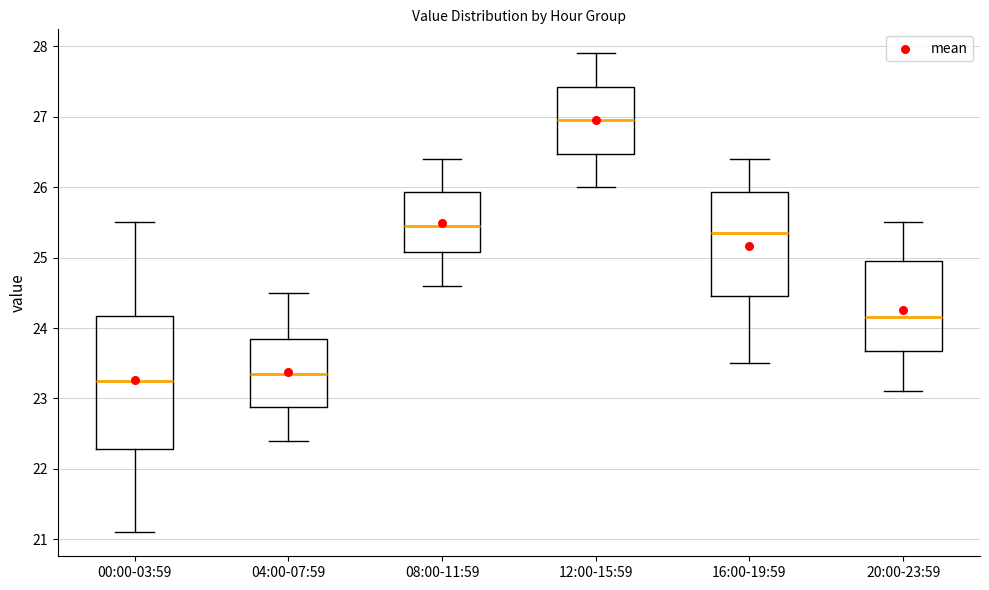

Reading left to right, read every box against the y-axis: the position of its median line, the range the box covers, and the ends of its whiskers. The values are not printed on the chart, so give them approximately, as read against the axis.

00:00-03:59: median 23.3, box 22.3 to 24.2, whiskers 21.1 to 25.5
04:00-07:59: median 23.4, box 22.9 to 23.9, whiskers 22.4 to 24.5
08:00-11:59: median 25.5, box 25.1 to 25.9, whiskers 24.6 to 26.4
12:00-15:59: median 27.0, box 26.5 to 27.4, whiskers 26.0 to 27.9
16:00-19:59: median 25.4, box 24.5 to 25.9, whiskers 23.5 to 26.4
20:00-23:59: median 24.2, box 23.7 to 25.0, whiskers 23.1 to 25.5